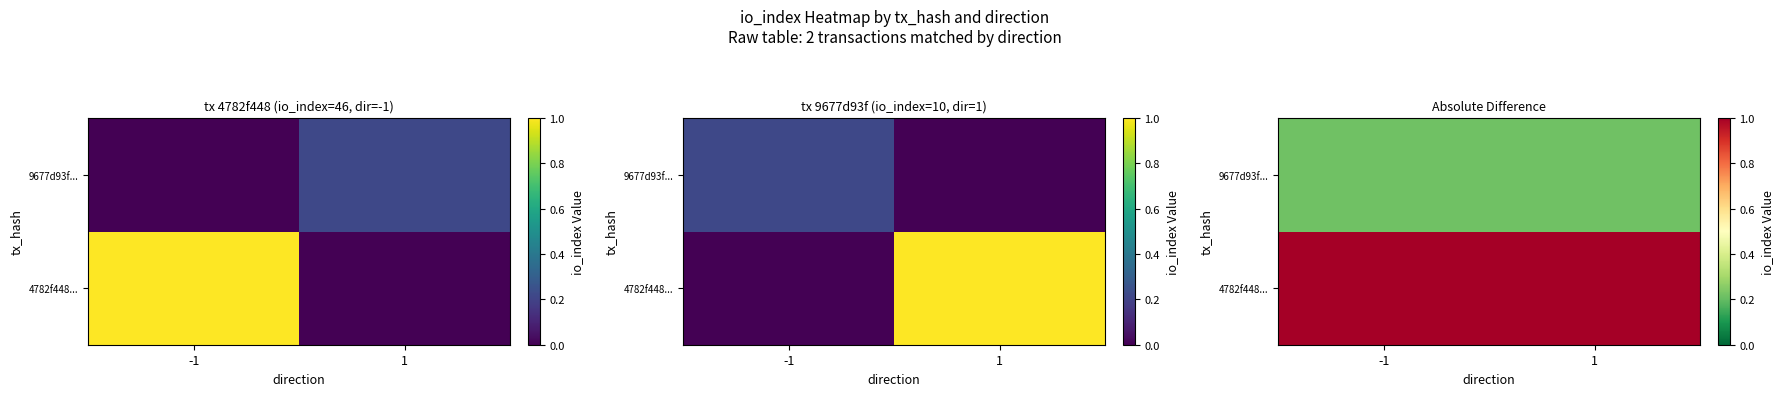

Rank the series by their maximum value, from lowest to highest.

9677d93f..., 4782f448...